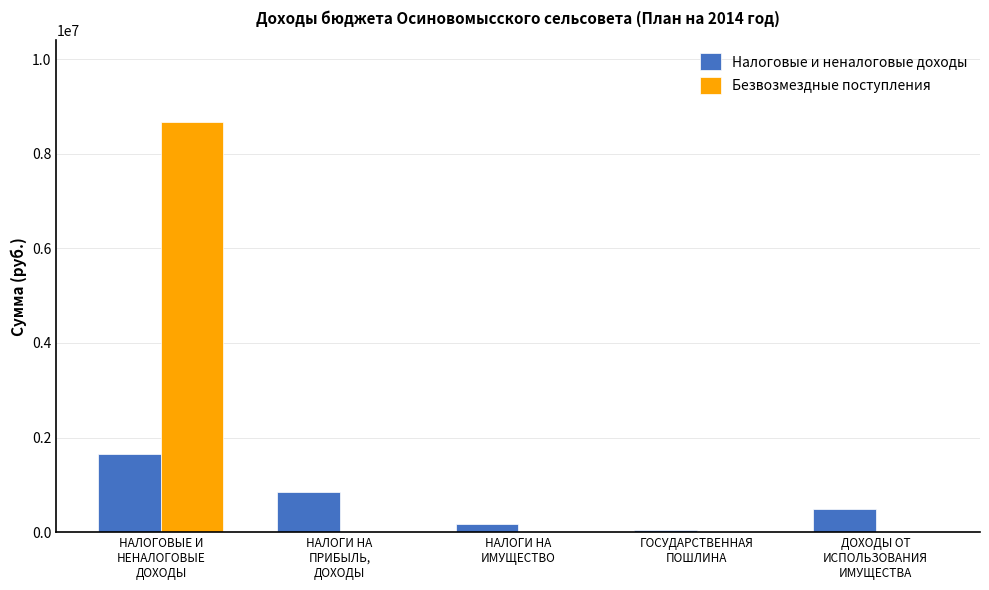

Is the value of Безвозмездные поступления at ГОСУДАРСТВЕННАЯ
ПОШЛИНА greater than the value of Налоговые и неналоговые доходы at ДОХОДЫ ОТ
ИСПОЛЬЗОВАНИЯ
ИМУЩЕСТВА?

No